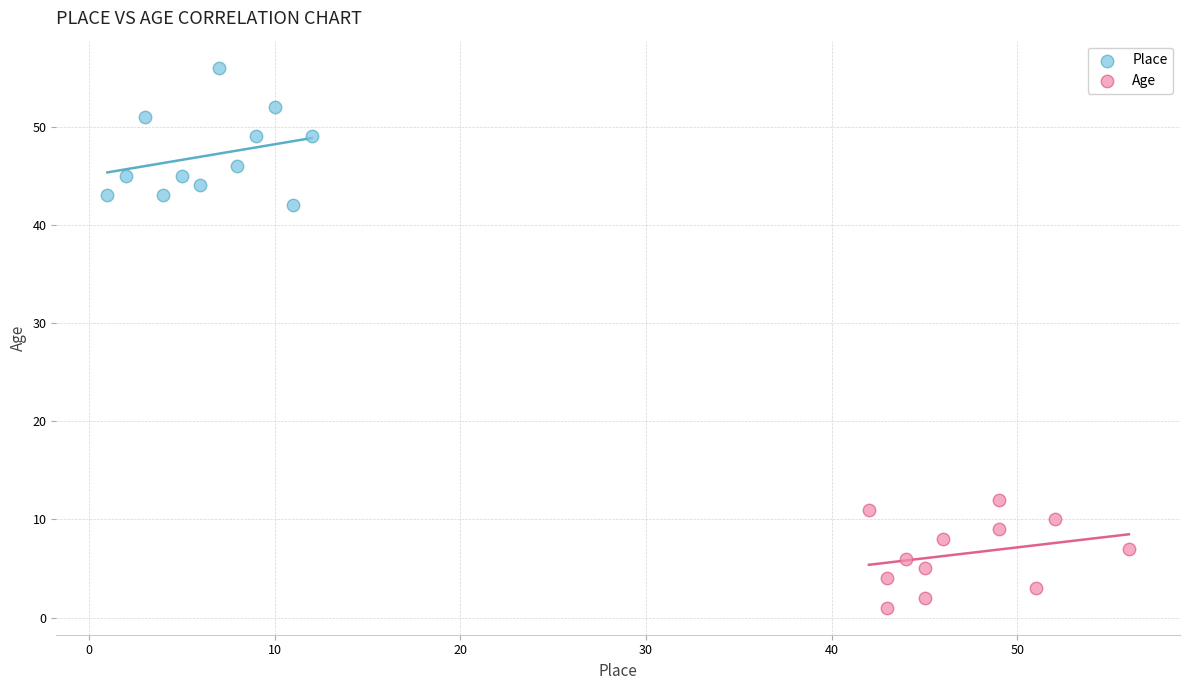

Which series contains the highest Y value?

Place